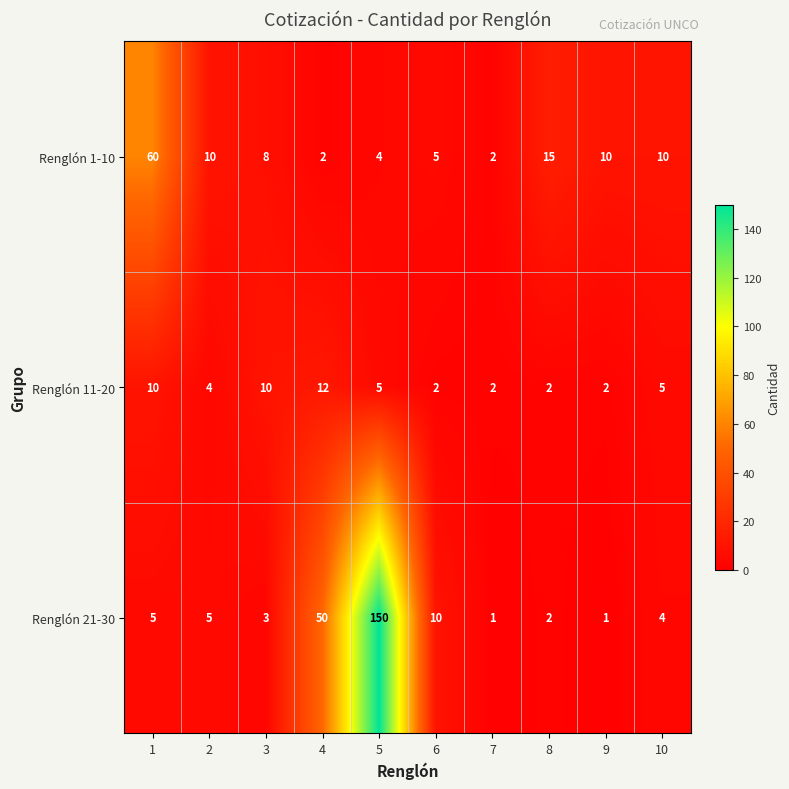

Reading left to right, what are all the values shown in this chart?

Renglón 1-10: 1=60	2=10	3=8	4=2	5=4	6=5	7=2	8=15	9=10	10=10
Renglón 11-20: 1=10	2=4	3=10	4=12	5=5	6=2	7=2	8=2	9=2	10=5
Renglón 21-30: 1=5	2=5	3=3	4=50	5=150	6=10	7=1	8=2	9=1	10=4